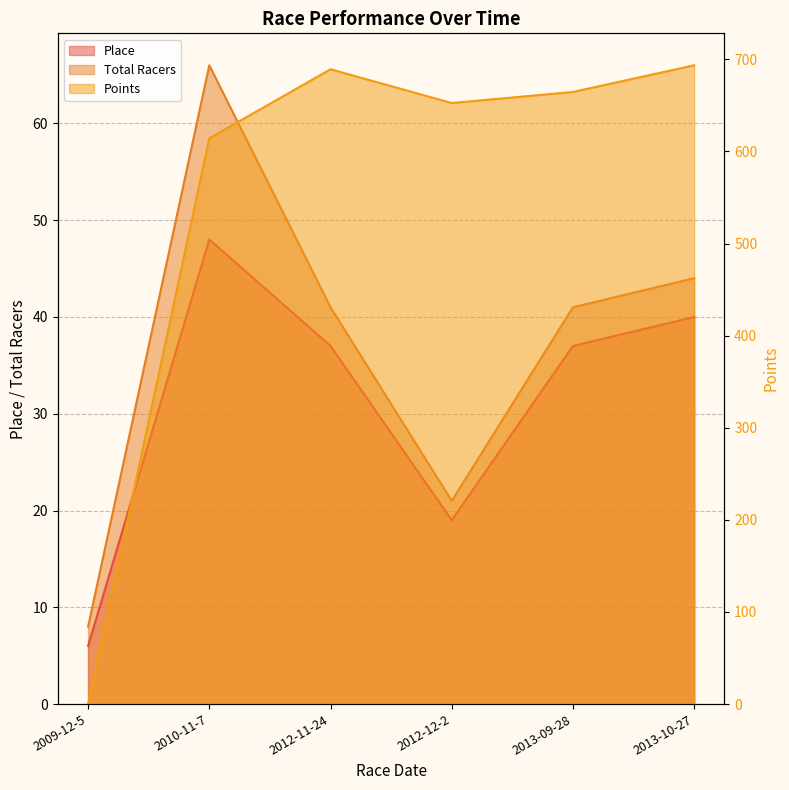

How many times do Points and Place cross each other?

1